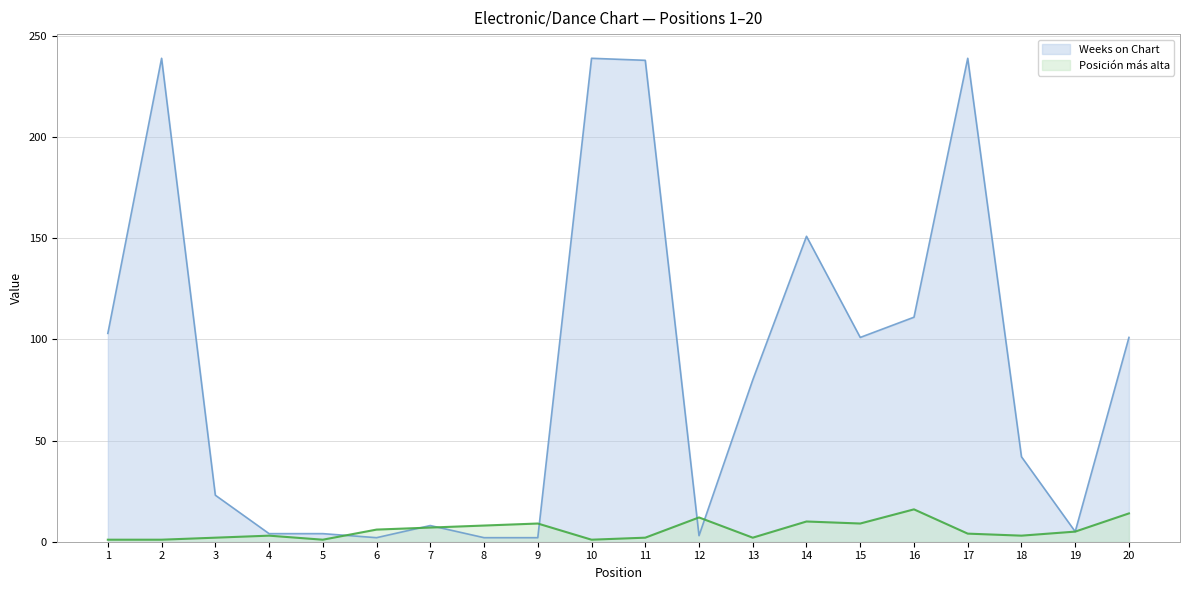

What are all the series names shown in the legend?

Weeks on Chart, Posición más alta